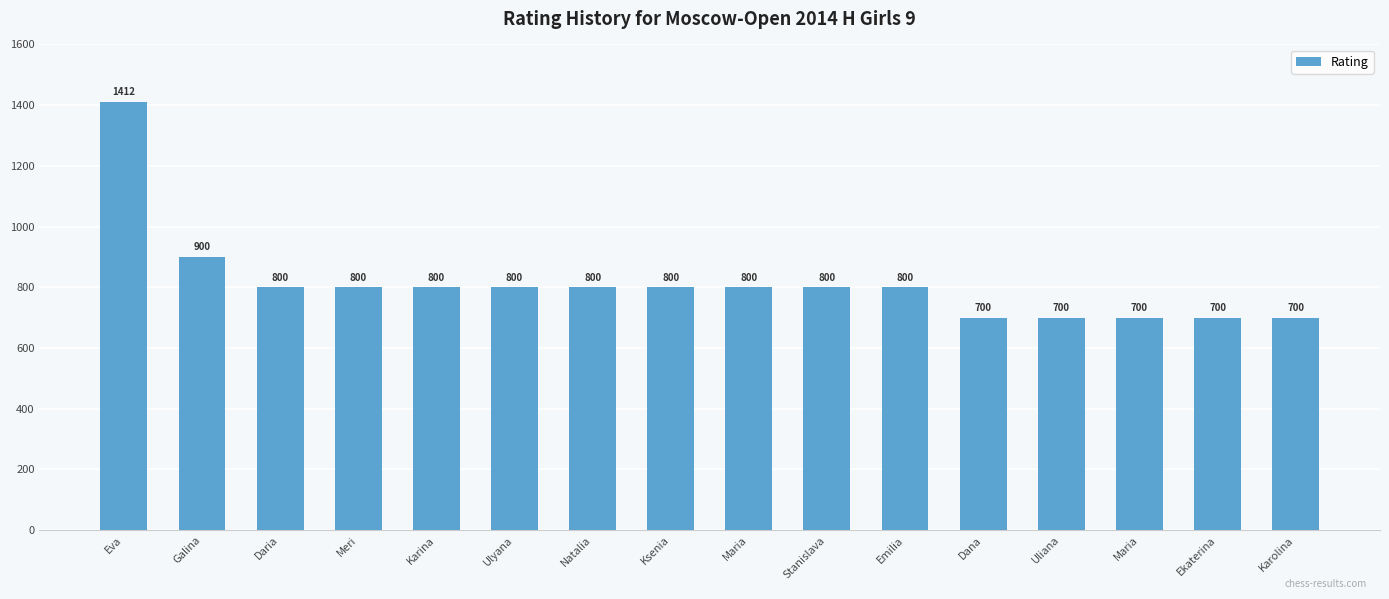

Rank the categories by value from lowest to highest.

Dana, Uliana, Maria, Ekaterina, Karolina, Daria, Meri, Karina, Ulyana, Natalia, Ksenia, Maria, Stanislava, Emilia, Galina, Eva